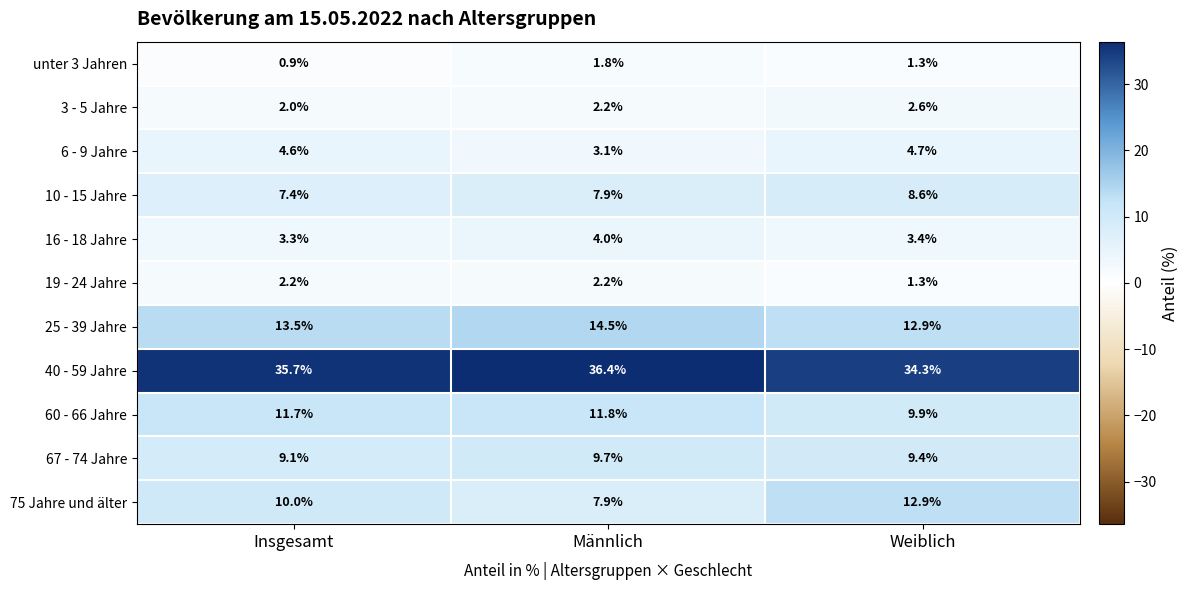

True or false: 6 - 9 Jahre has a value of 3.1 at Männlich.

True